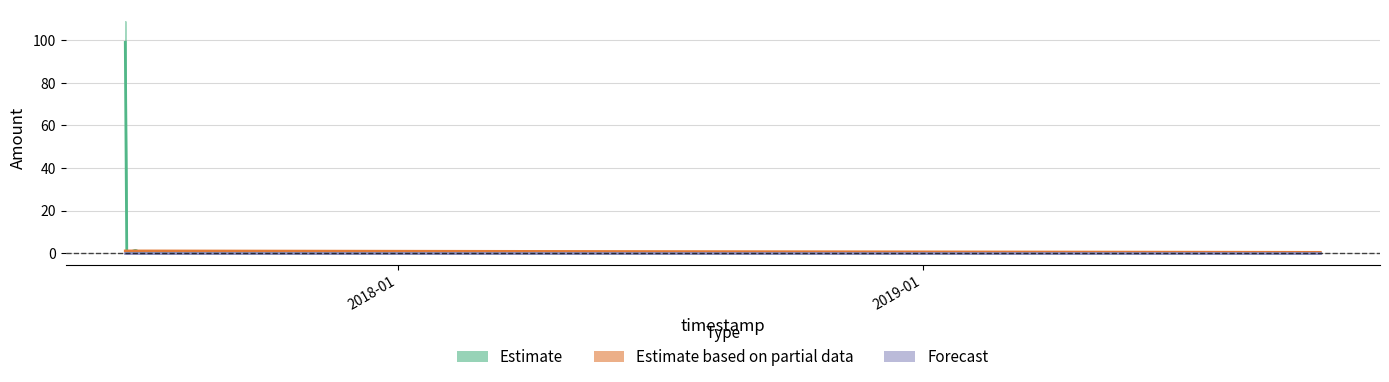

True or false: Estimate based on partial data and Forecast intersect in this chart.

False